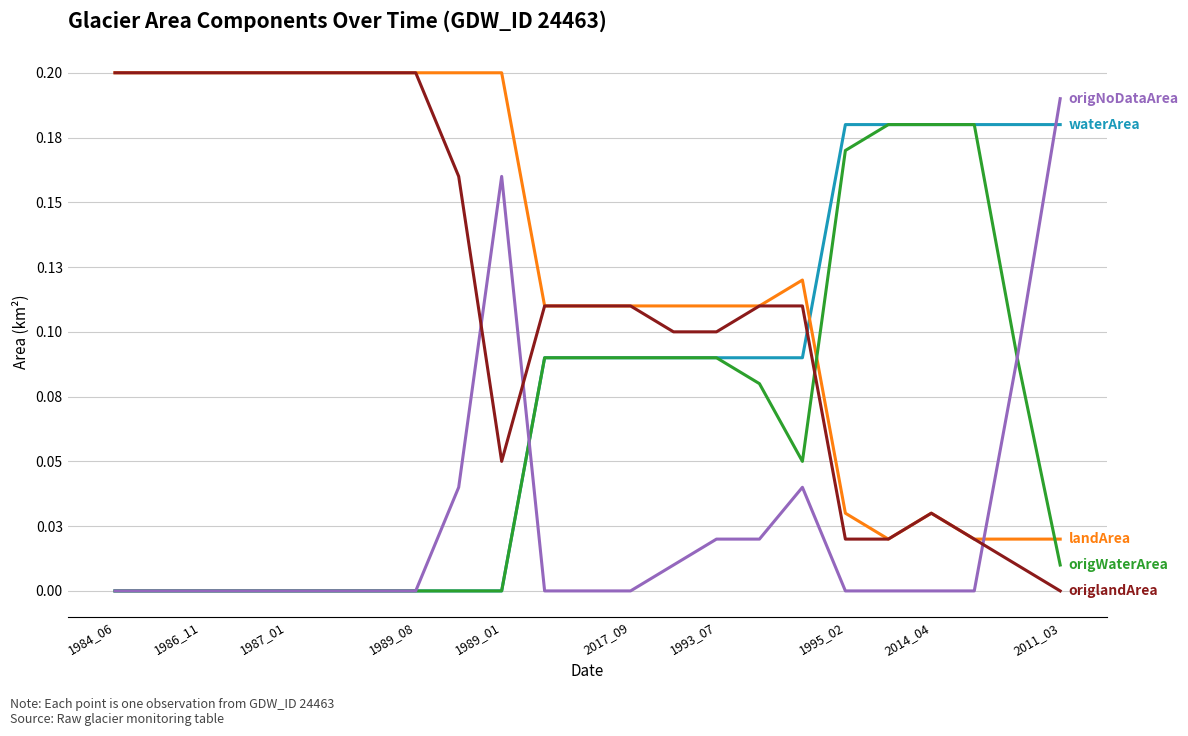

Does the chart display data point markers on the line(s)?

No